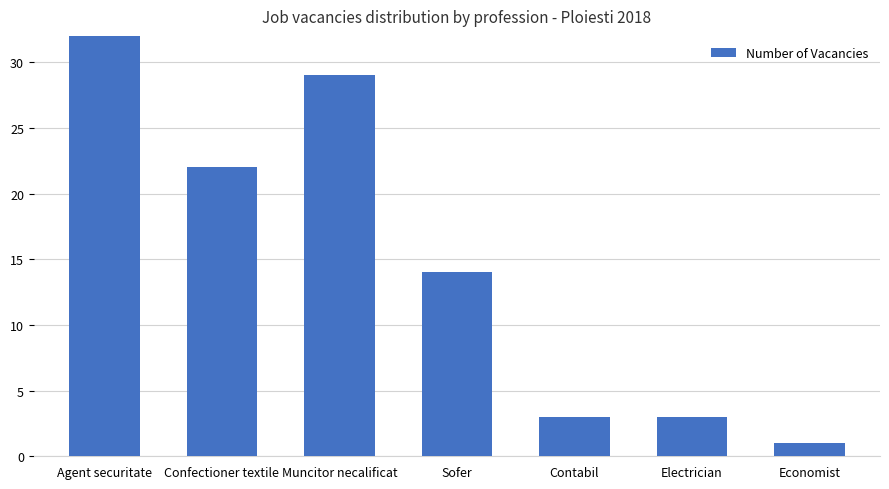

Are the bars grouped side by side (vs. stacked)?

No